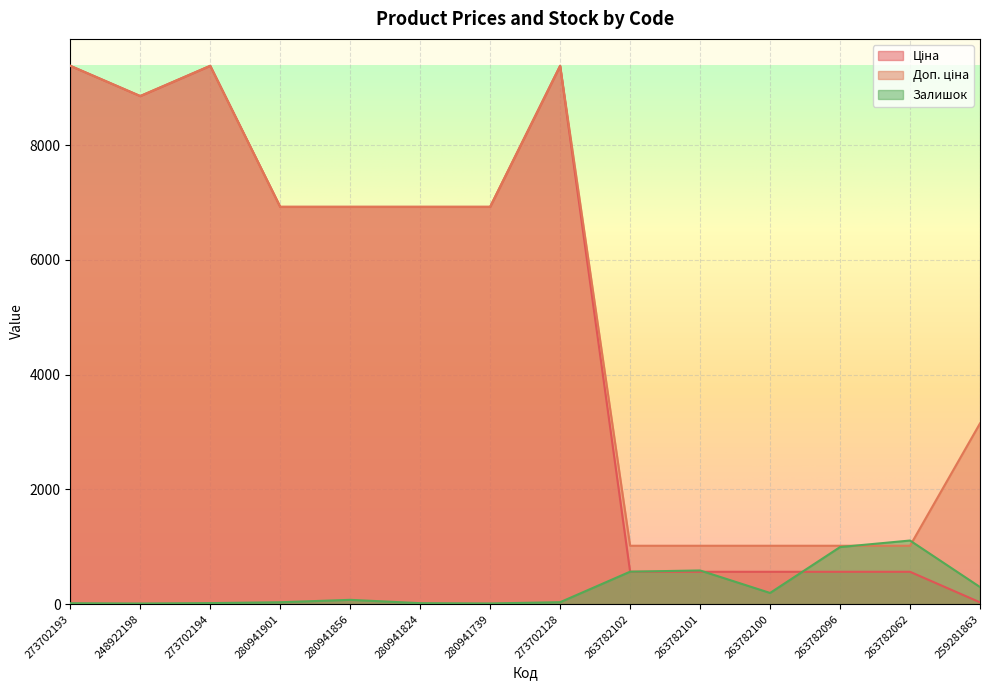

What is the greatest value displayed?

9384.0